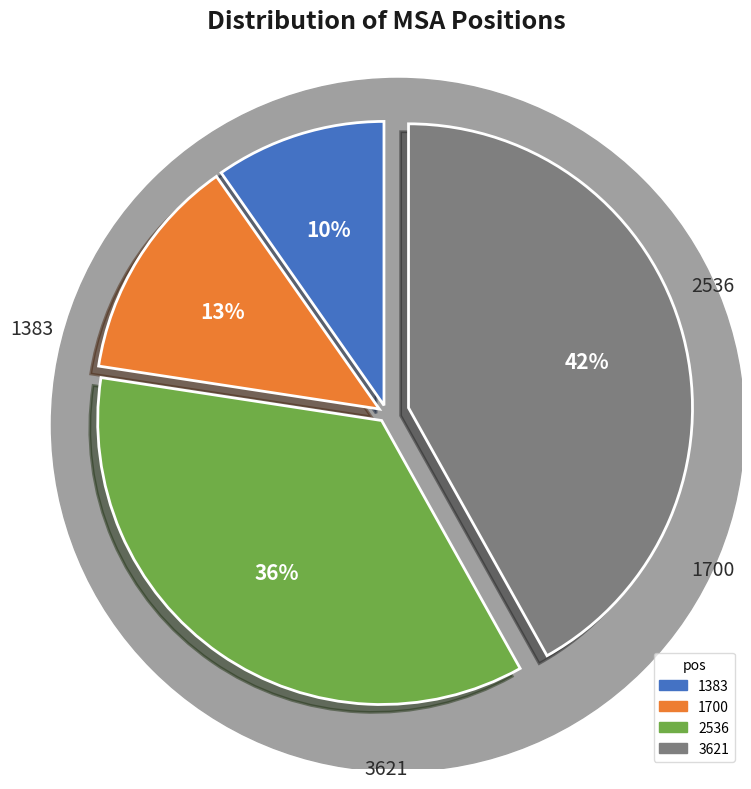

To the nearest percent, what percentage of the pie is 2536?

36%